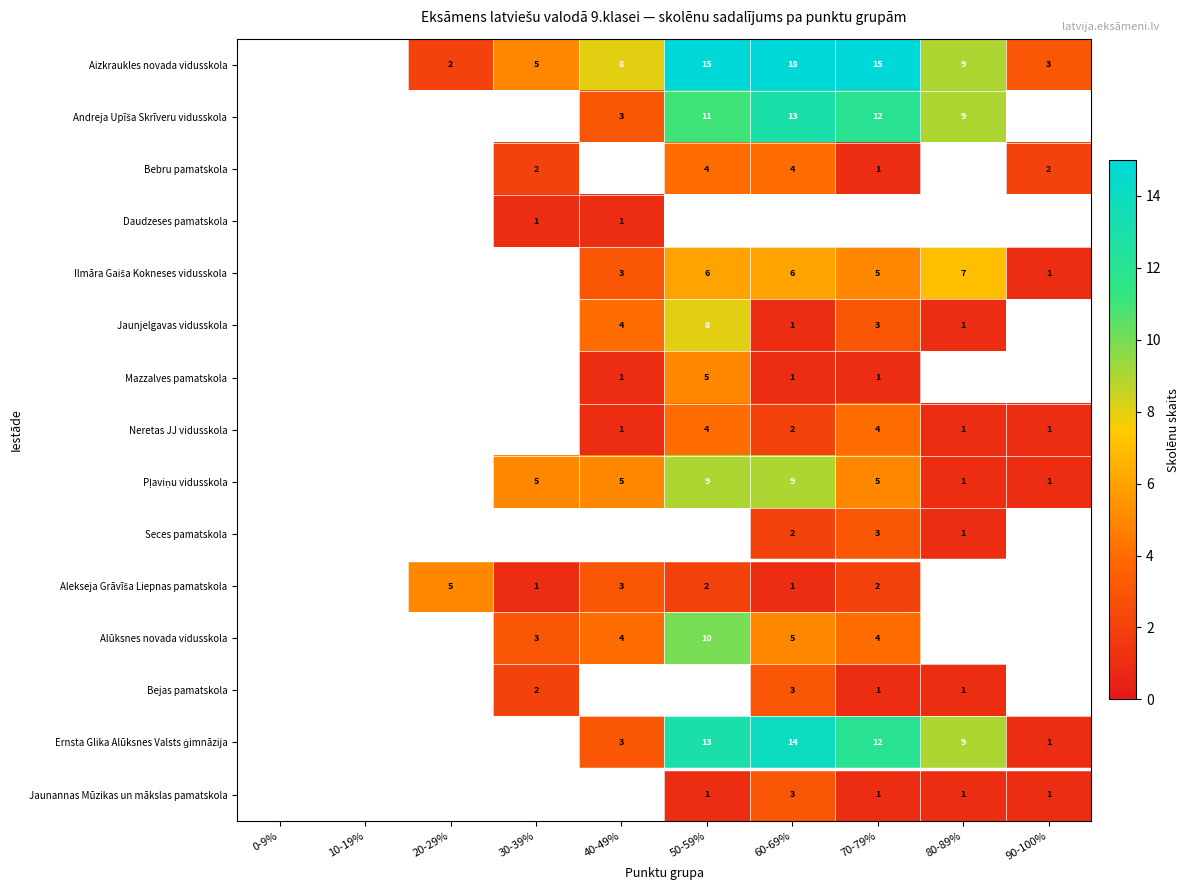

Which has a higher value, 20-29% or 30-39%?

30-39%